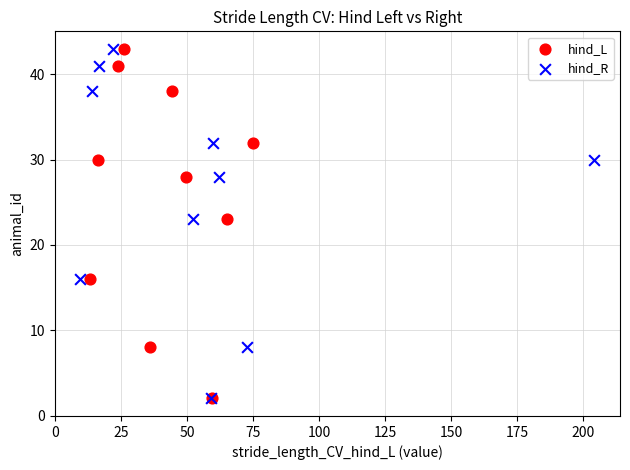

What are all the series names shown in the legend?

hind_L, hind_R